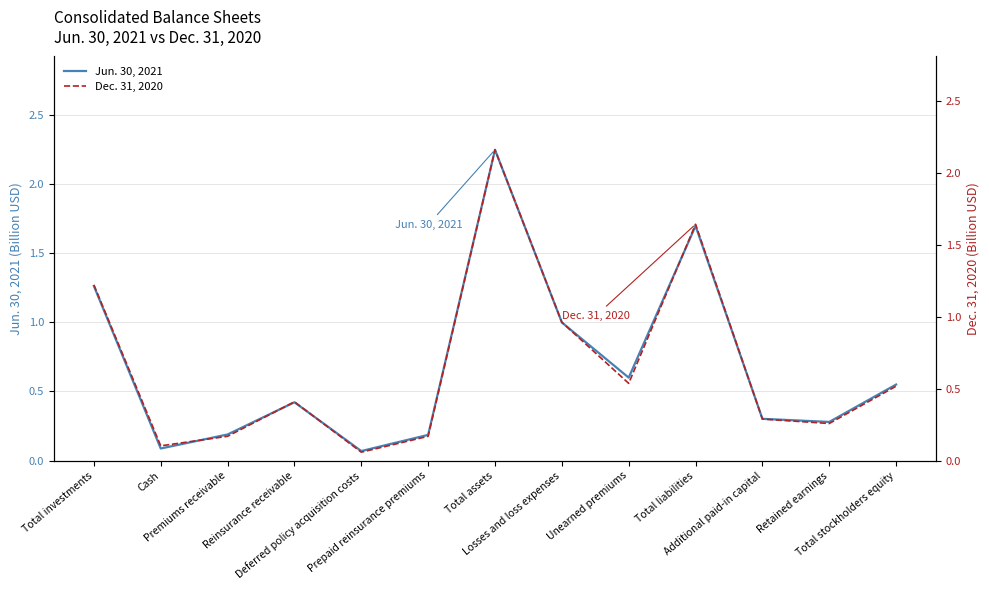

At Total liabilities, list the series in order from smallest to largest.

Dec. 31, 2020, Jun. 30, 2021